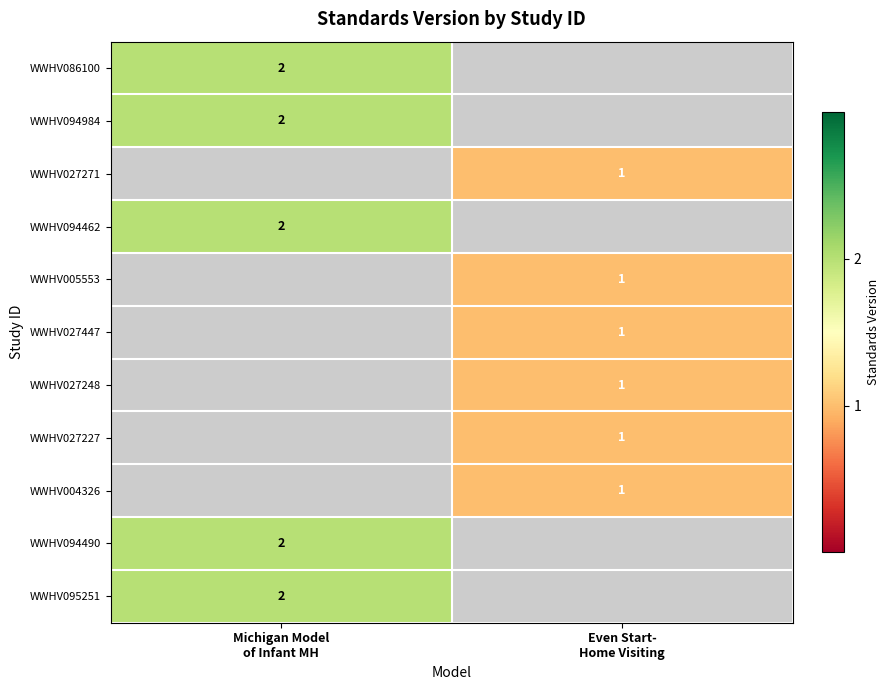

Is the value of WWHV027227 at Michigan Model of Infant MH greater than the value of WWHV086100 at Michigan Model of Infant MH?

No